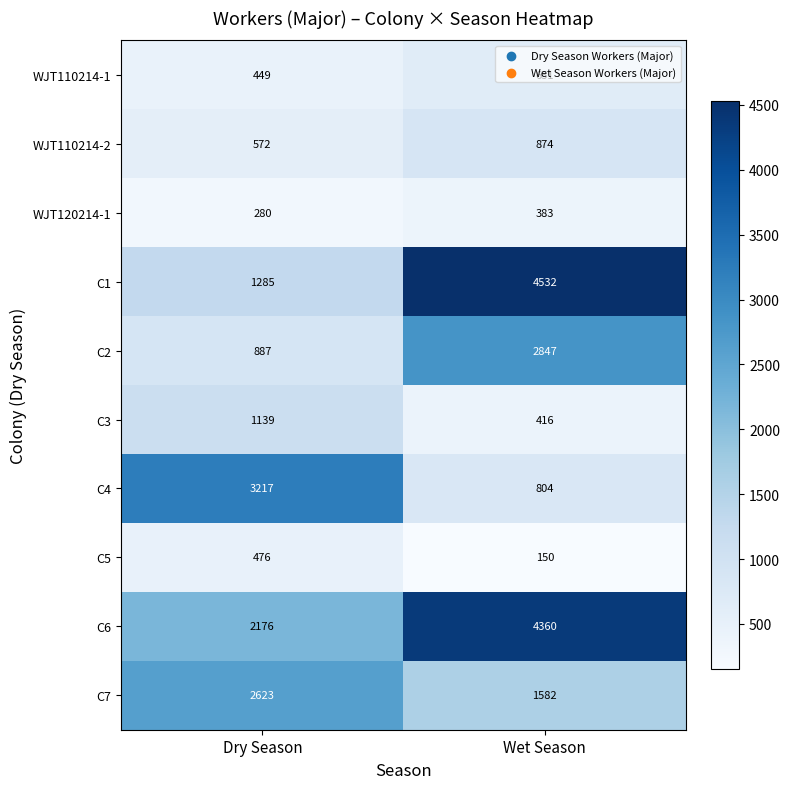

True or false: C5 has a value of 205 at Wet Season.

False